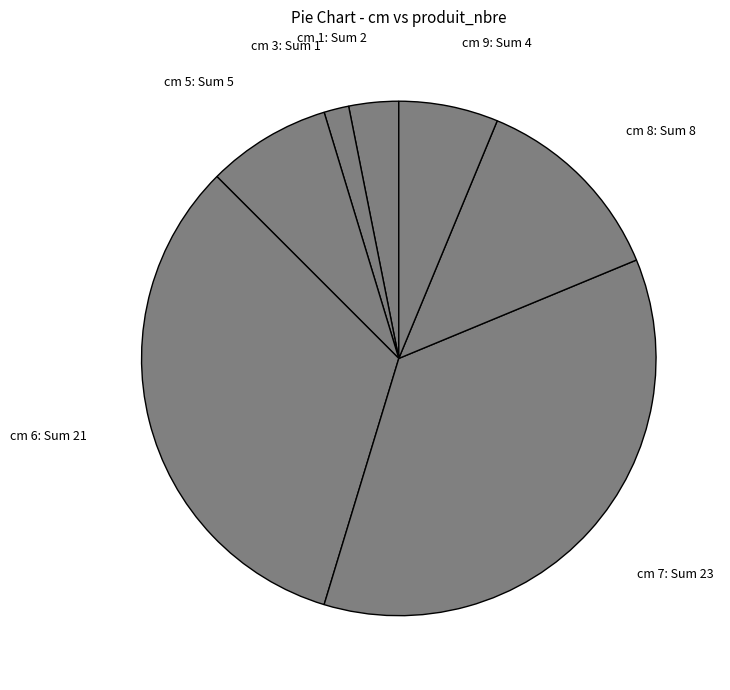

The cm 6: Sum 21 slice represents 38% of the pie. True or false?

False